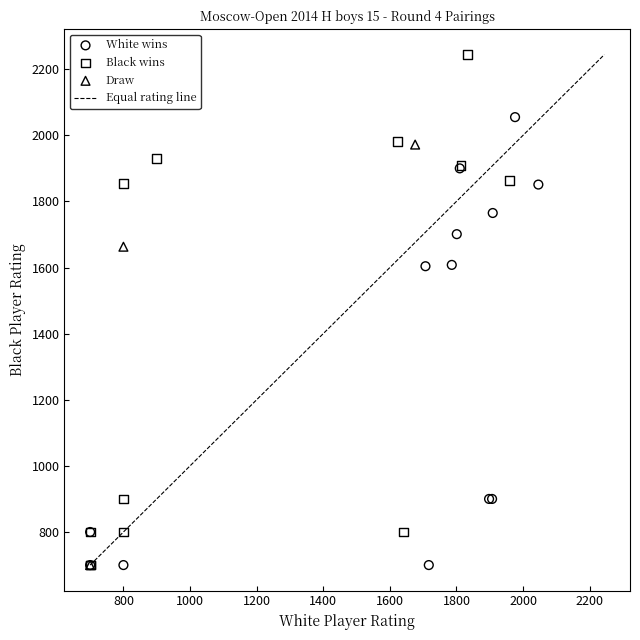

Which series contains the highest Y value?

Black wins